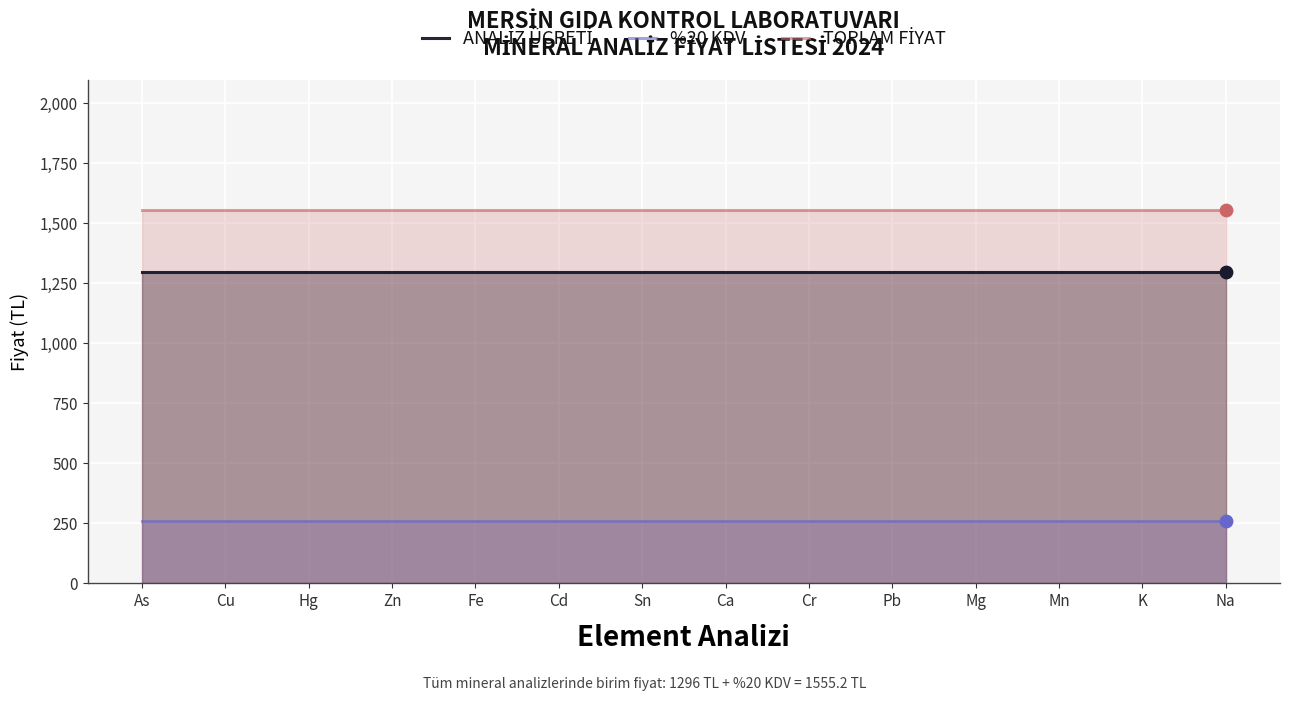

Which series has the widest spread of Y values?

ANALİZ ÜCRETİ